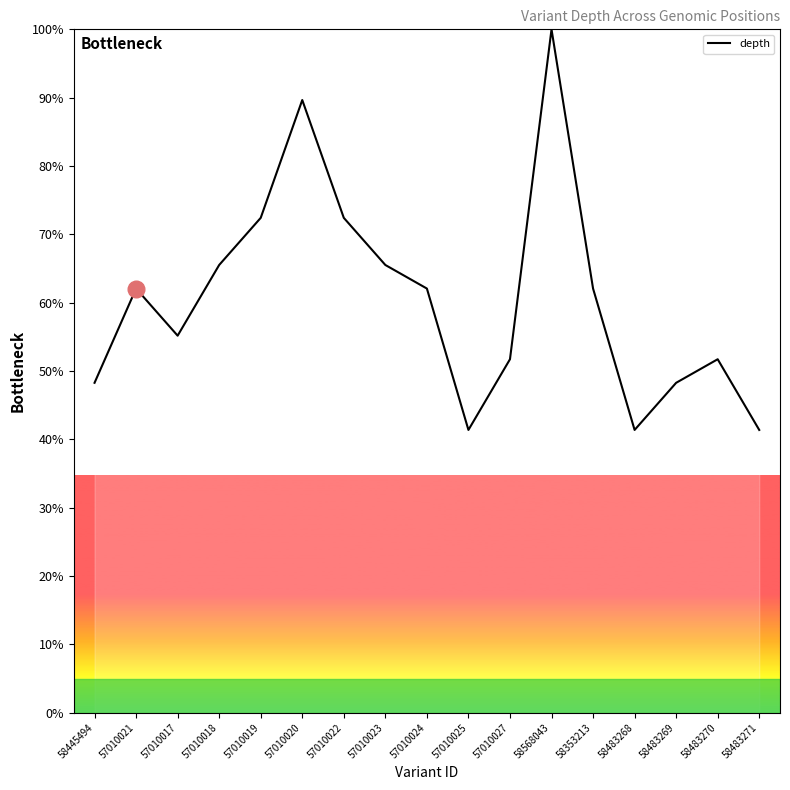

What is the maximum value shown in the chart?

100.0